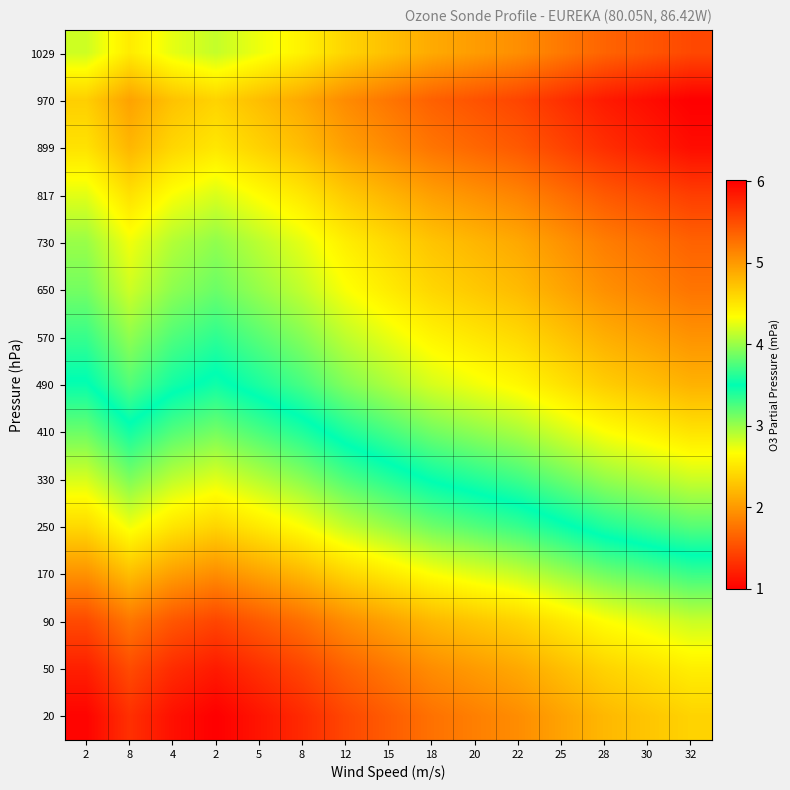

At which category does the chart reach its minimum across all series?

2